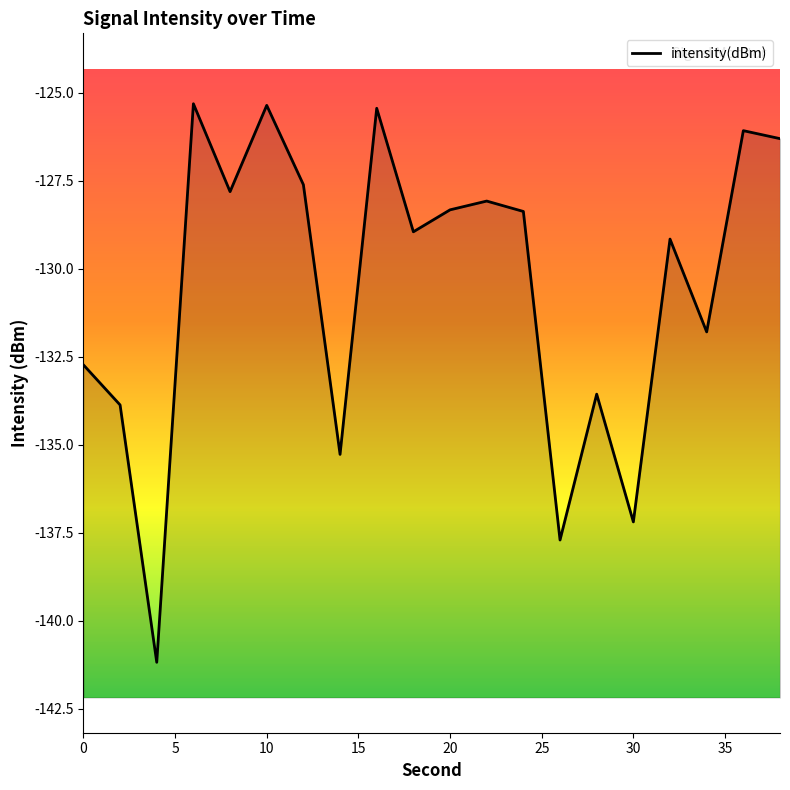

How many values are below -128?

13